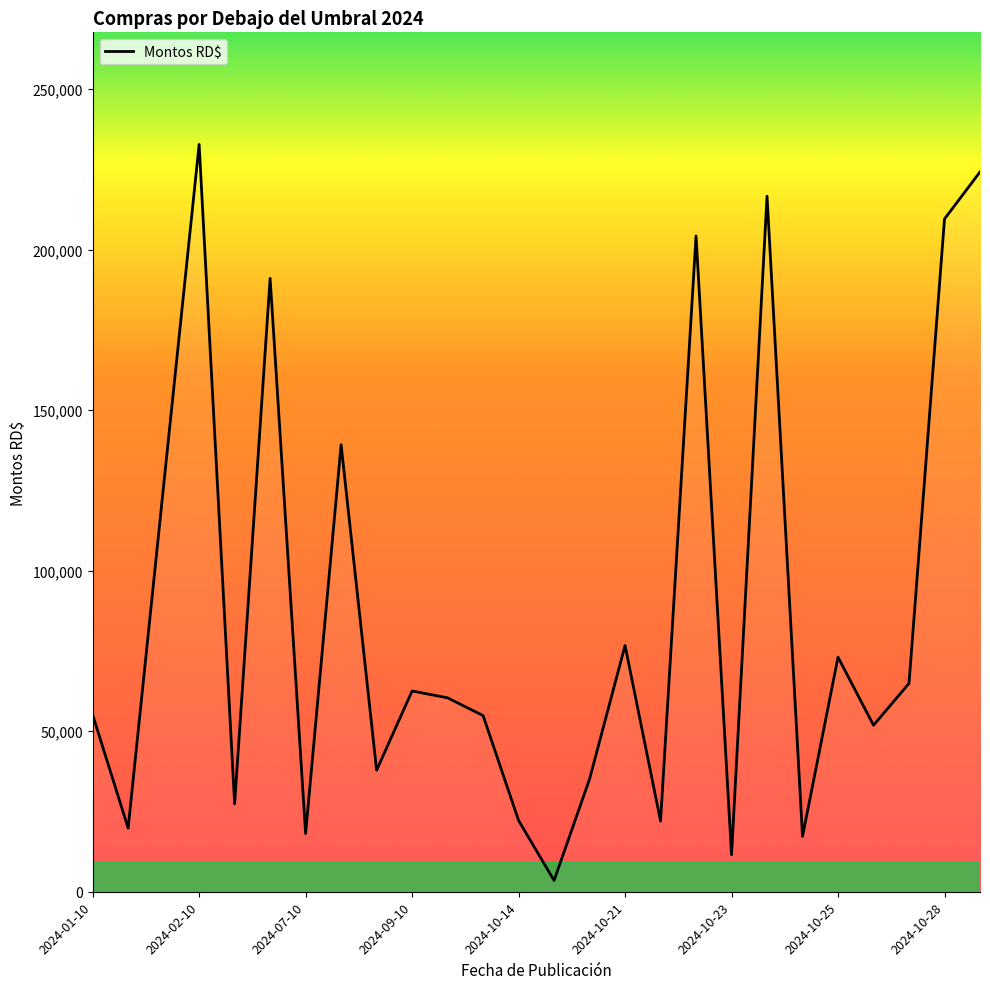

What is the maximum value shown in the chart?

232776.2